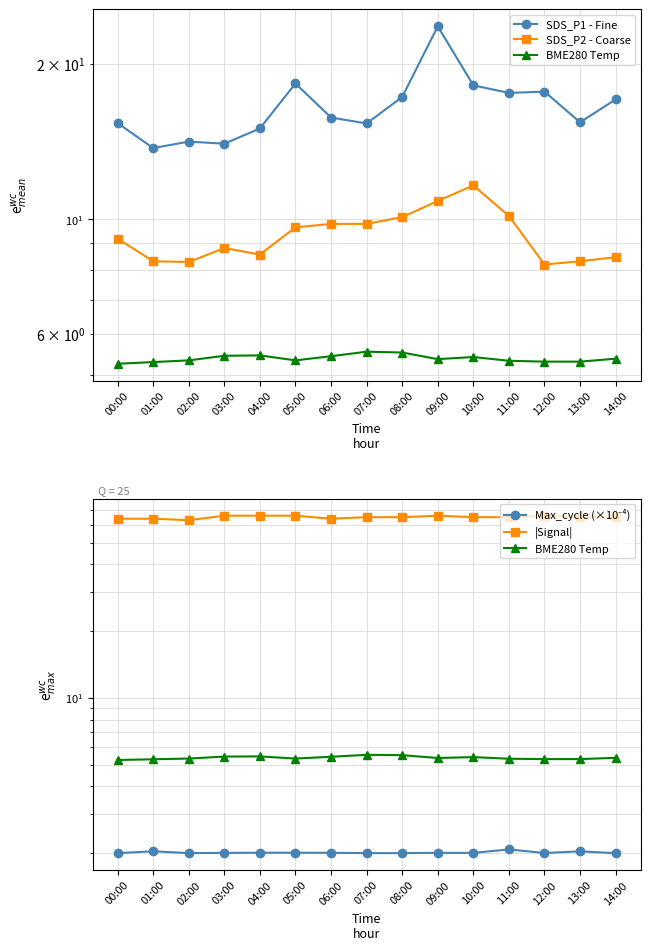

At which label is Max_cycle (×10⁻⁴) closest to 2?

14:00